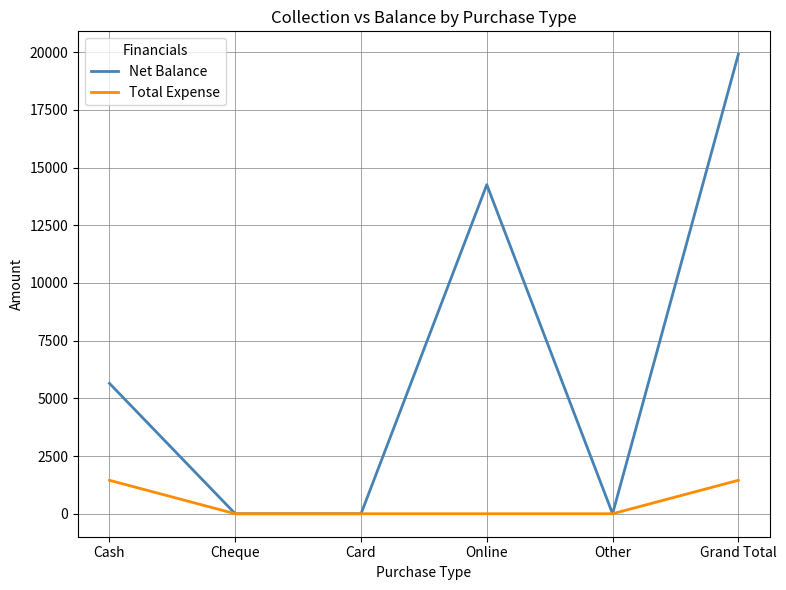

Which series has the widest spread of values?

Net Balance